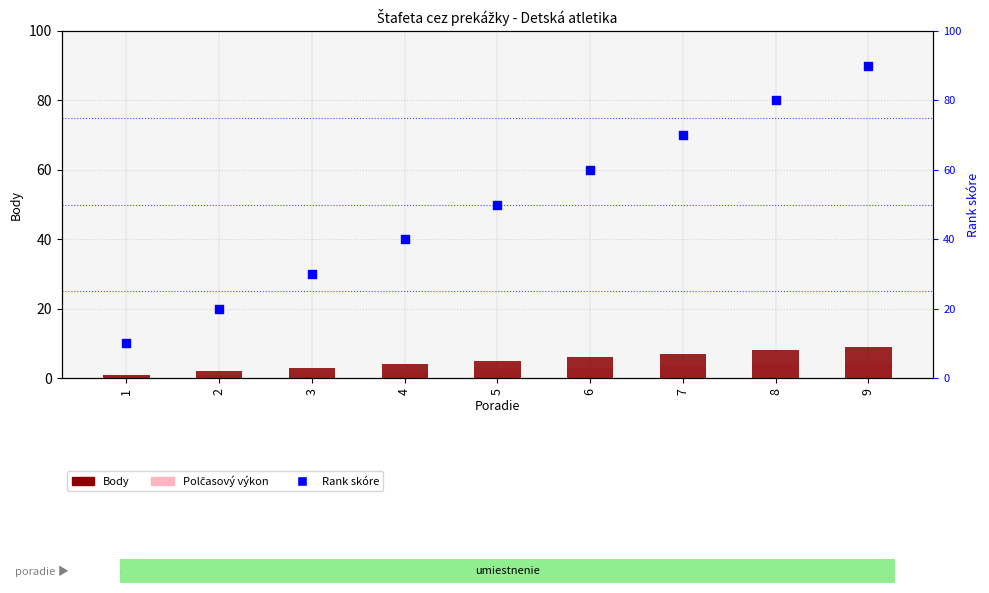

What are all the series names shown in the legend?

Body, Polčasový výkon, Rank skóre